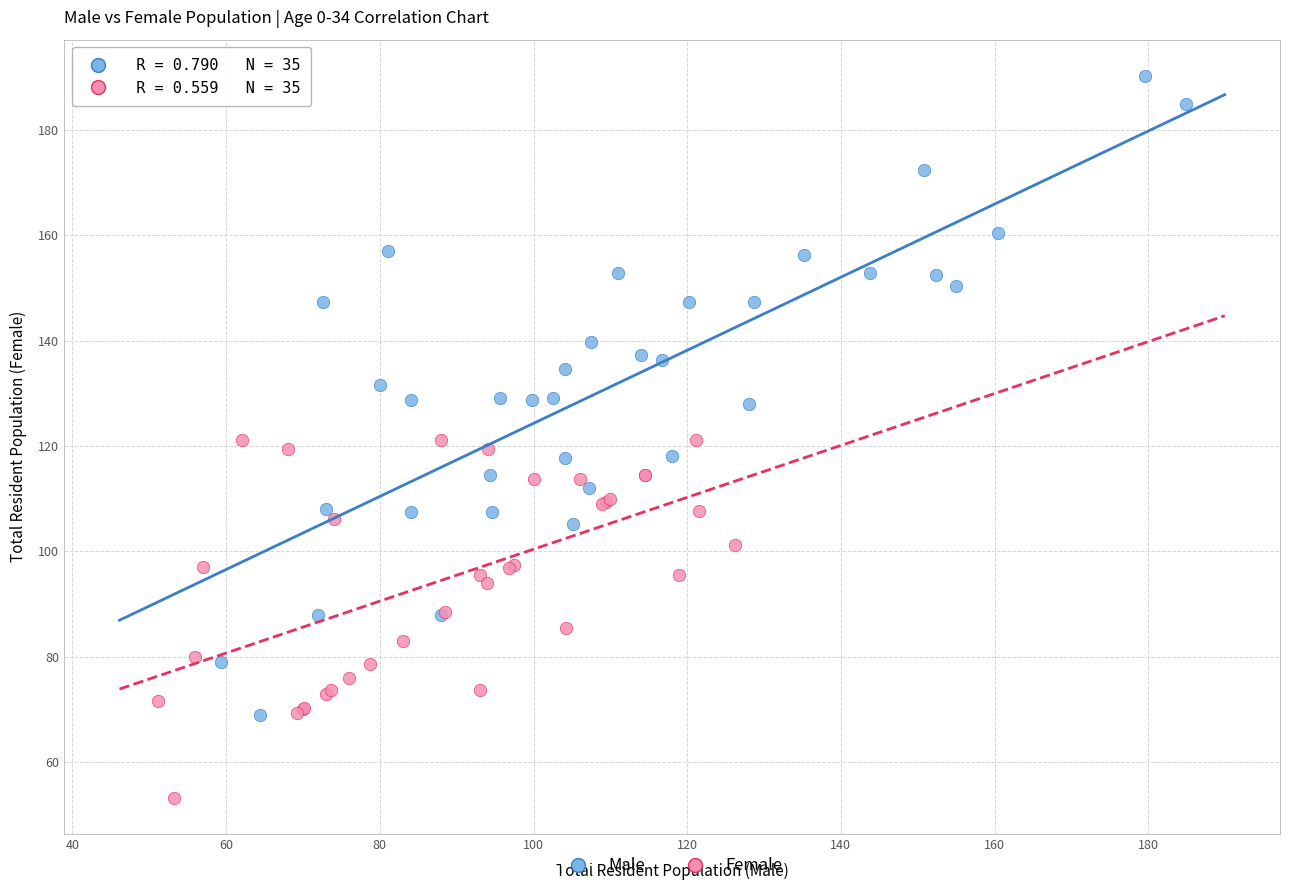

Which series contains the lowest Y value?

Female